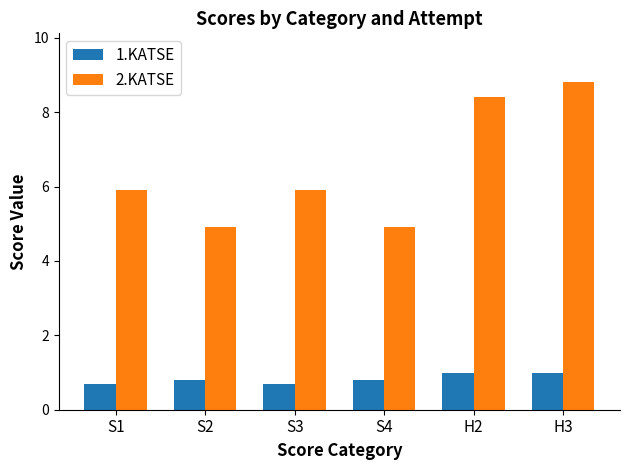

Between S4 and H2, which series saw the biggest shift?

2.KATSE